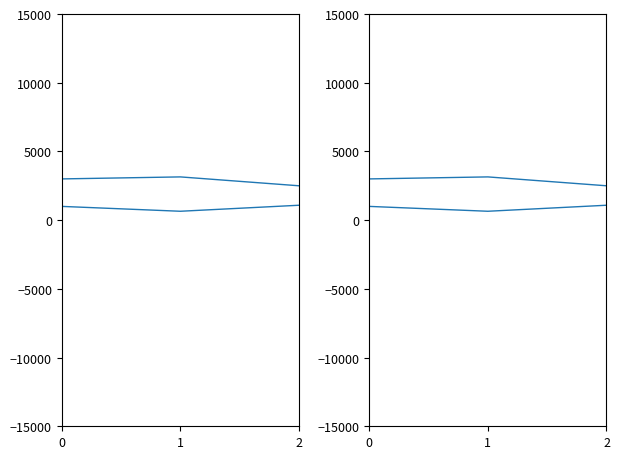

How many lines are shown in the chart?

2